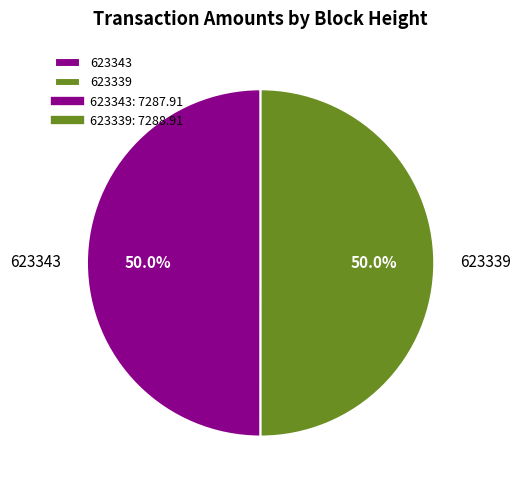

How much of the chart is everything except 623343?

50.0%